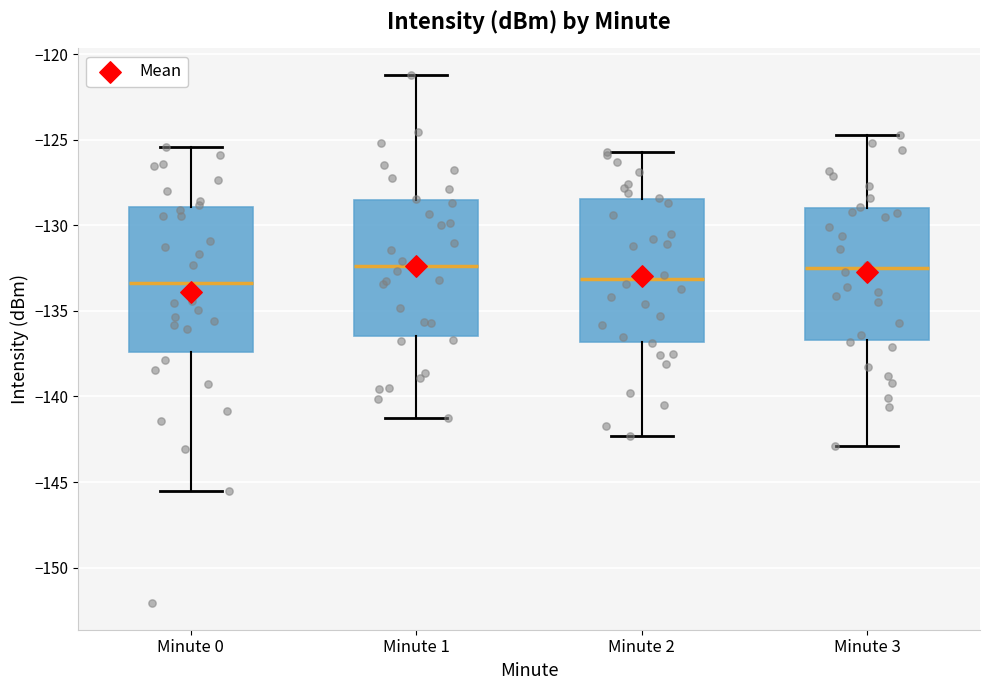

Where does the median line of the box for Minute 3 sit on the y-axis? The values are not printed on the chart, so give them approximately, as read against the axis.

-132.5